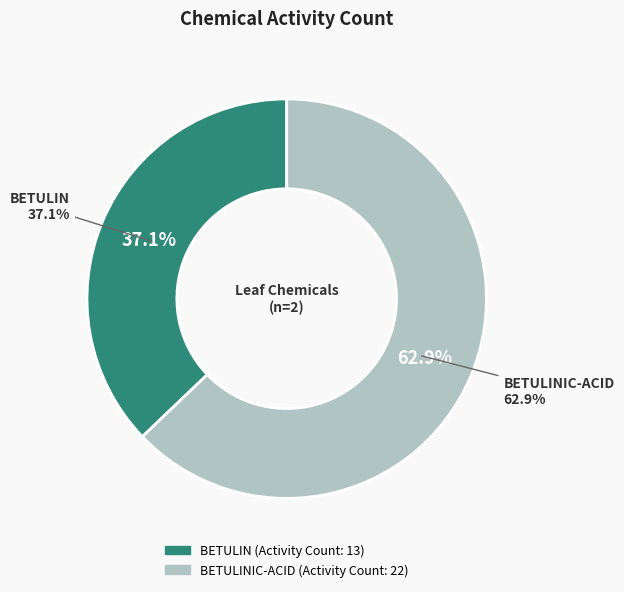

What is the total percentage of BETULIN and BETULINIC-ACID?

100.0%